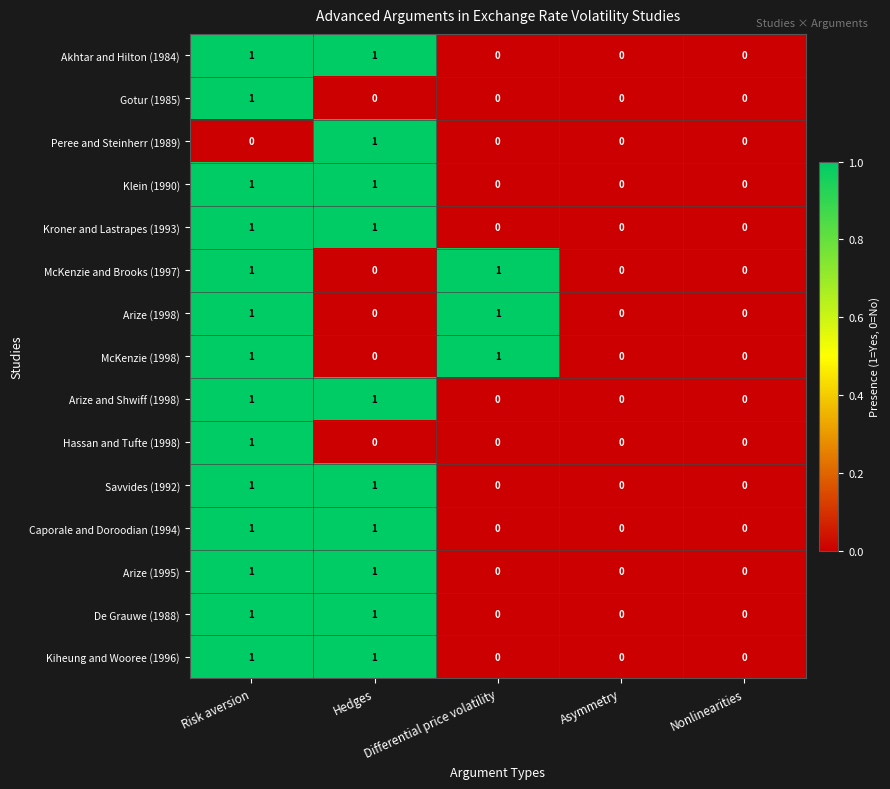

What is the total value across all series at Risk aversion?

14